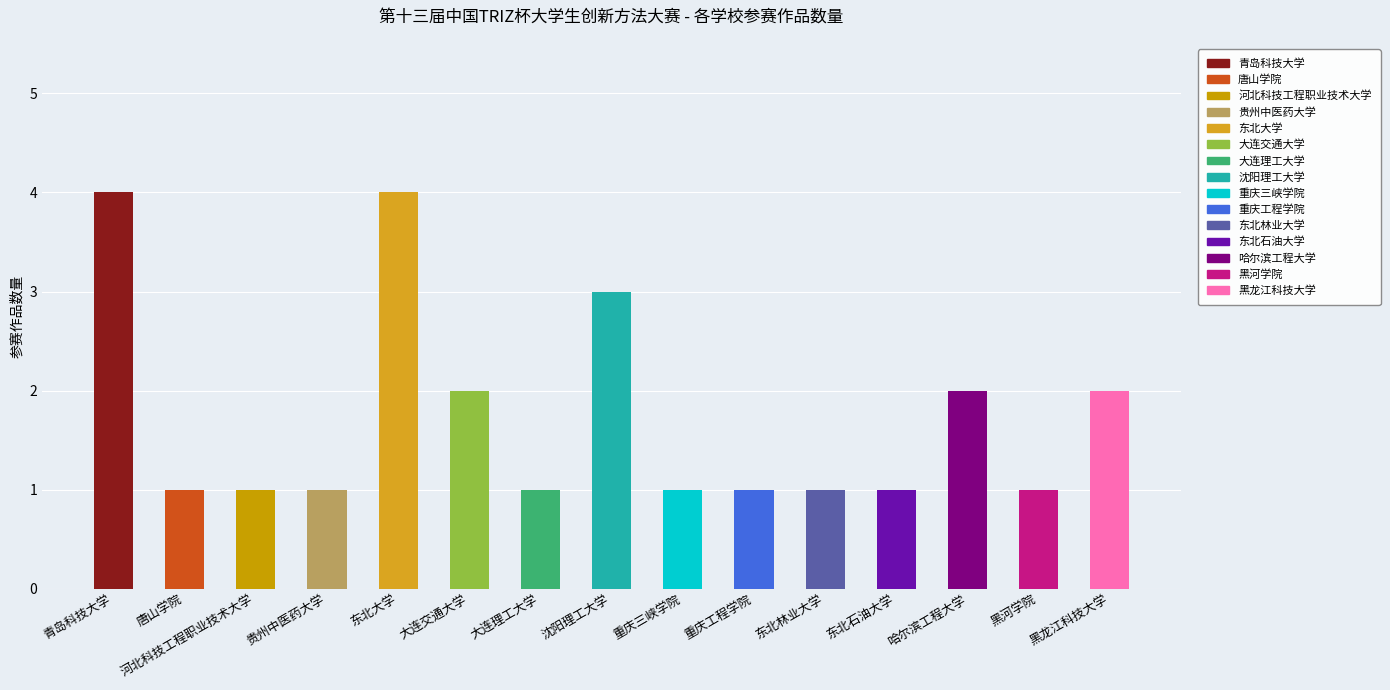

True or false: the data shows 1 at 重庆三峡学院.

True